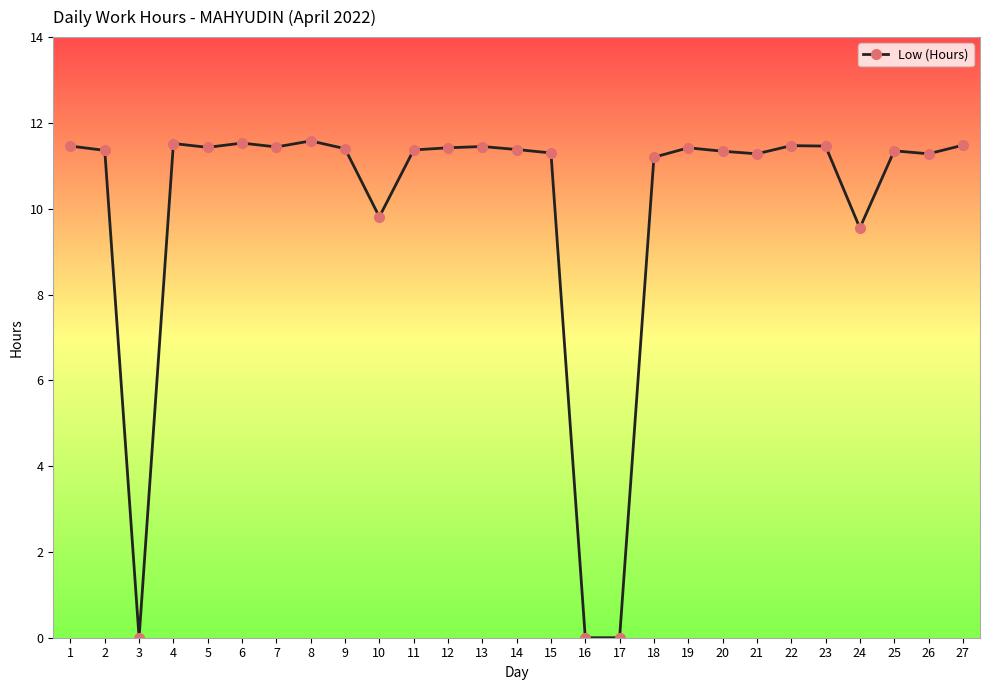

True or false: there are more than 1 points higher than both neighbors.

True